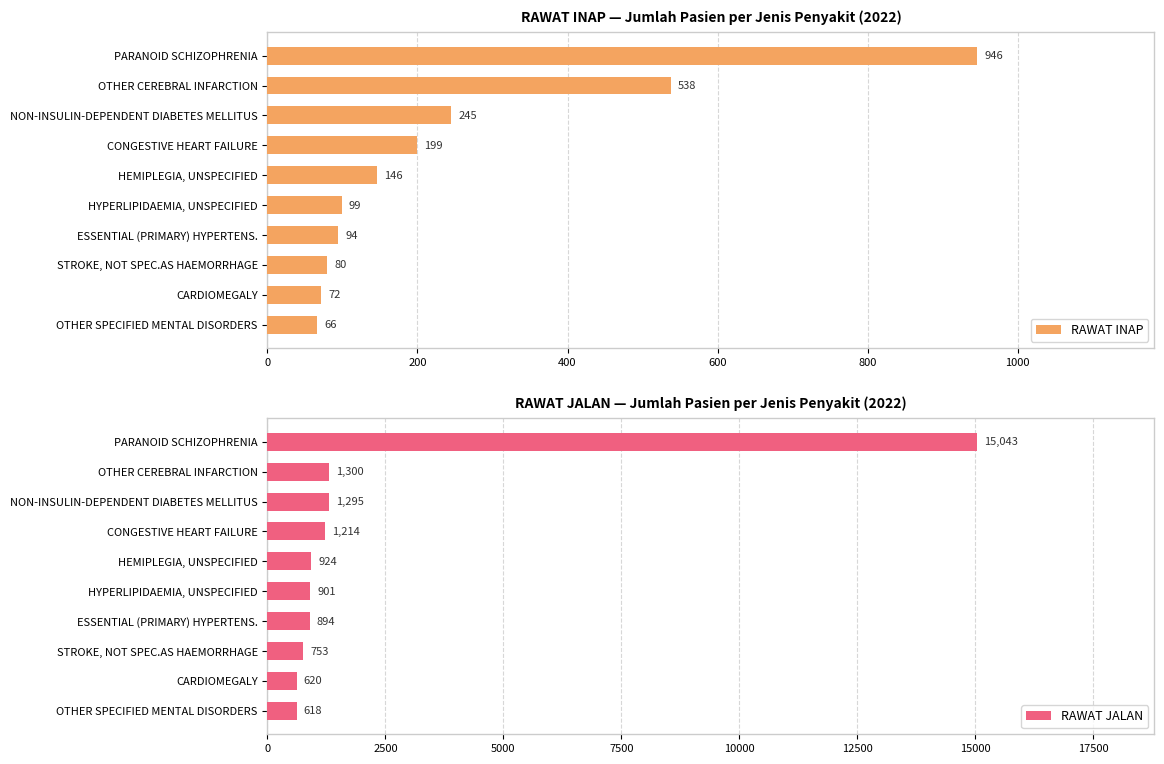

What is the minimum value for RAWAT JALAN?

618